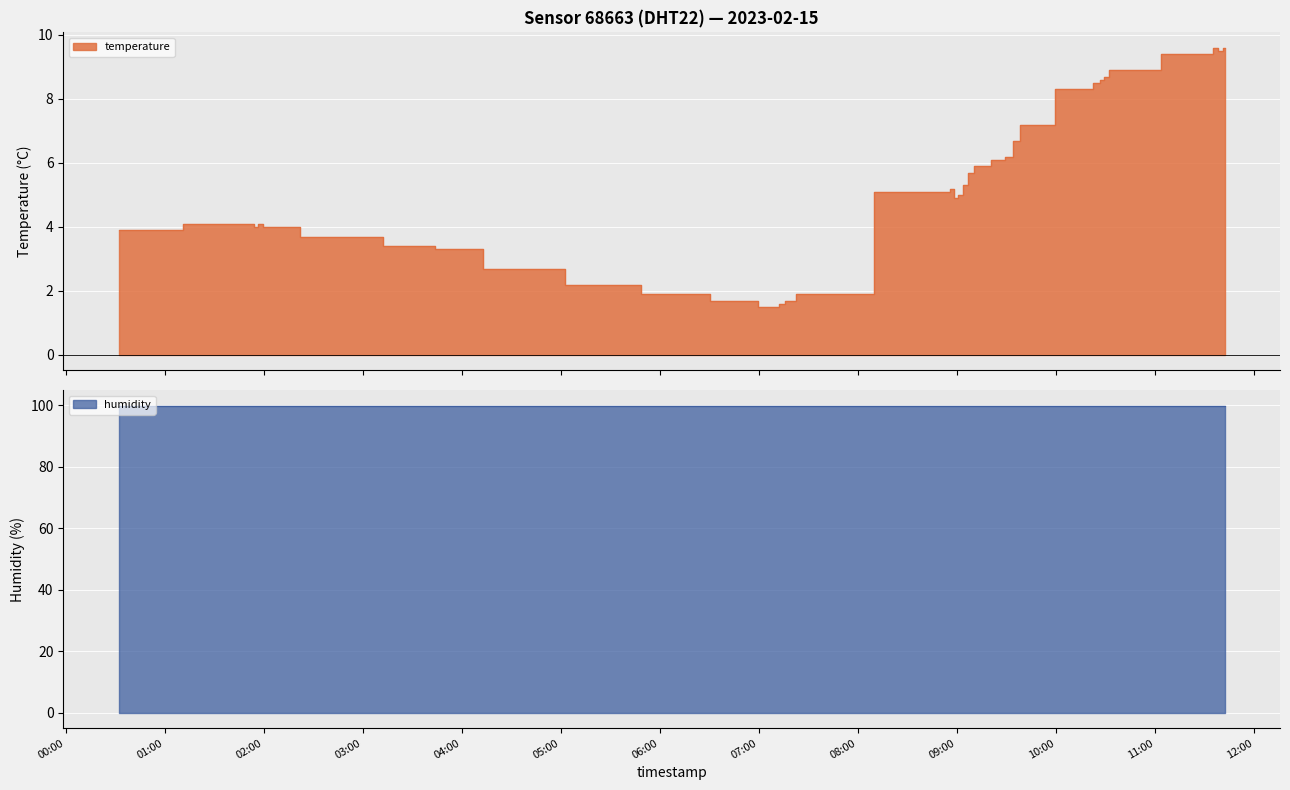

What is the smallest value displayed?

1.5